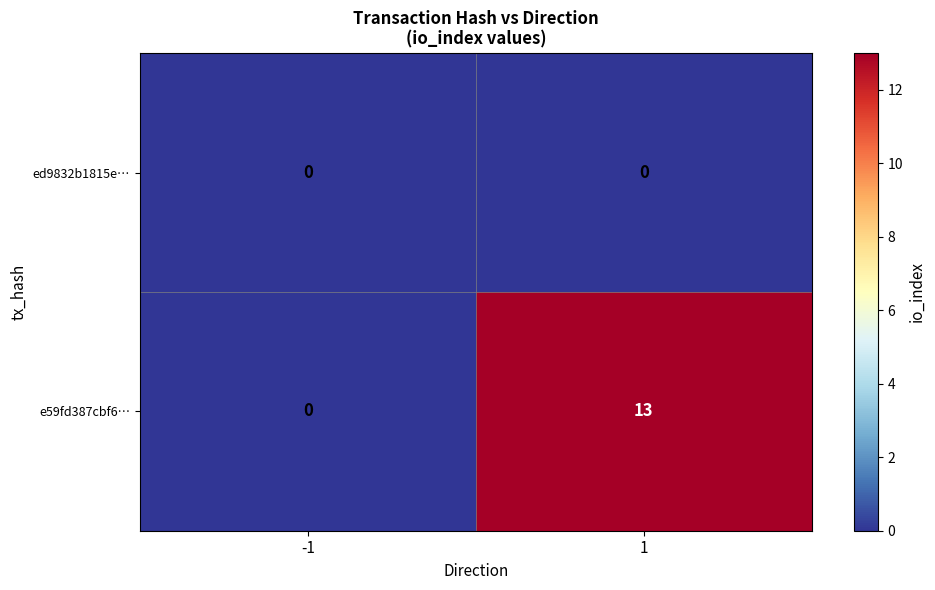

Rank the series by their average value, from lowest to highest.

ed9832b1815e…, e59fd387cbf6…